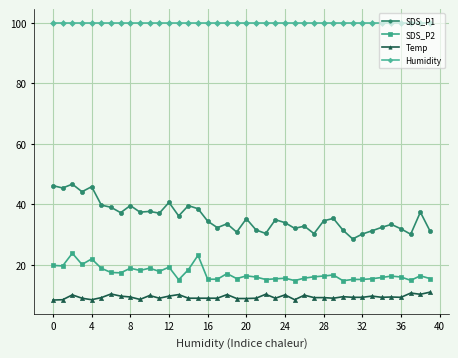

True or false: Temp and SDS_P1 intersect in this chart.

False